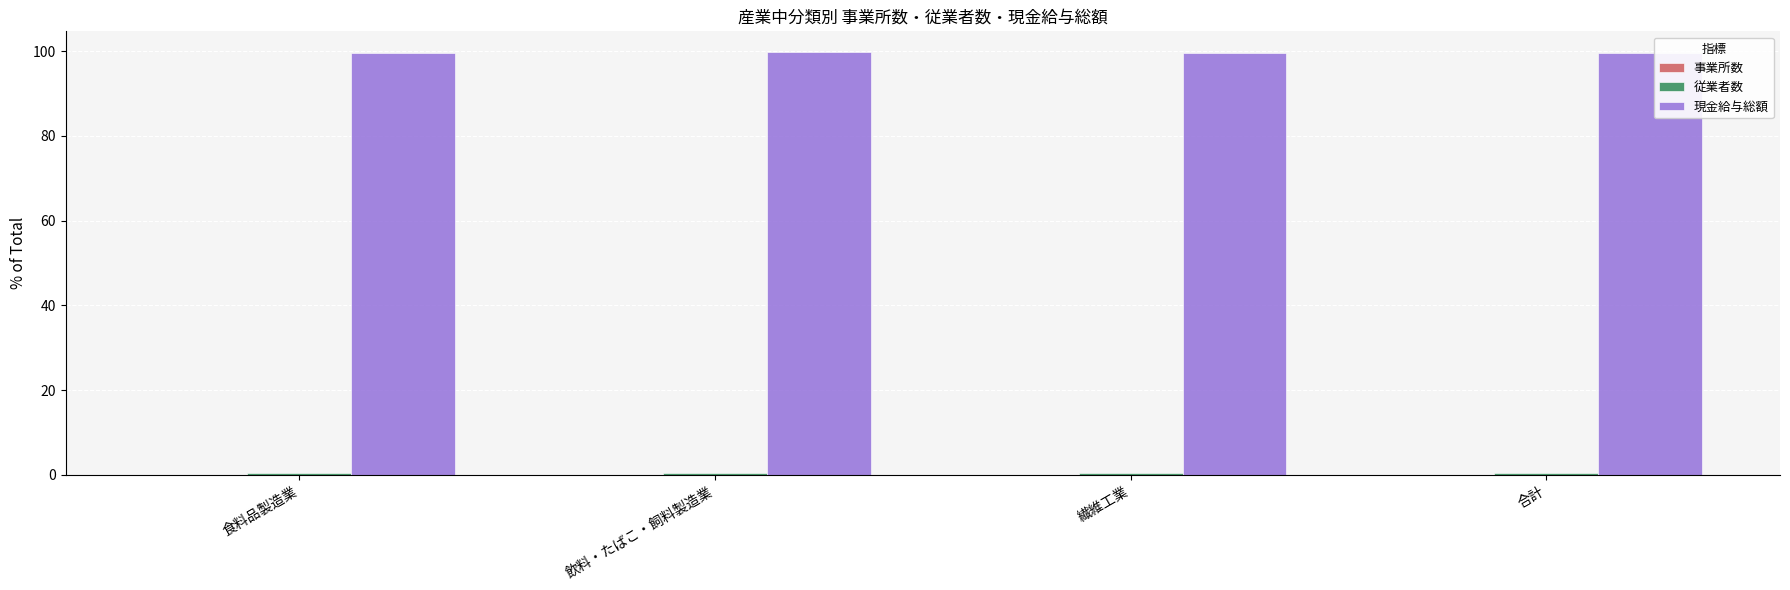

What is the sum of all 現金給与総額 values?

398.3